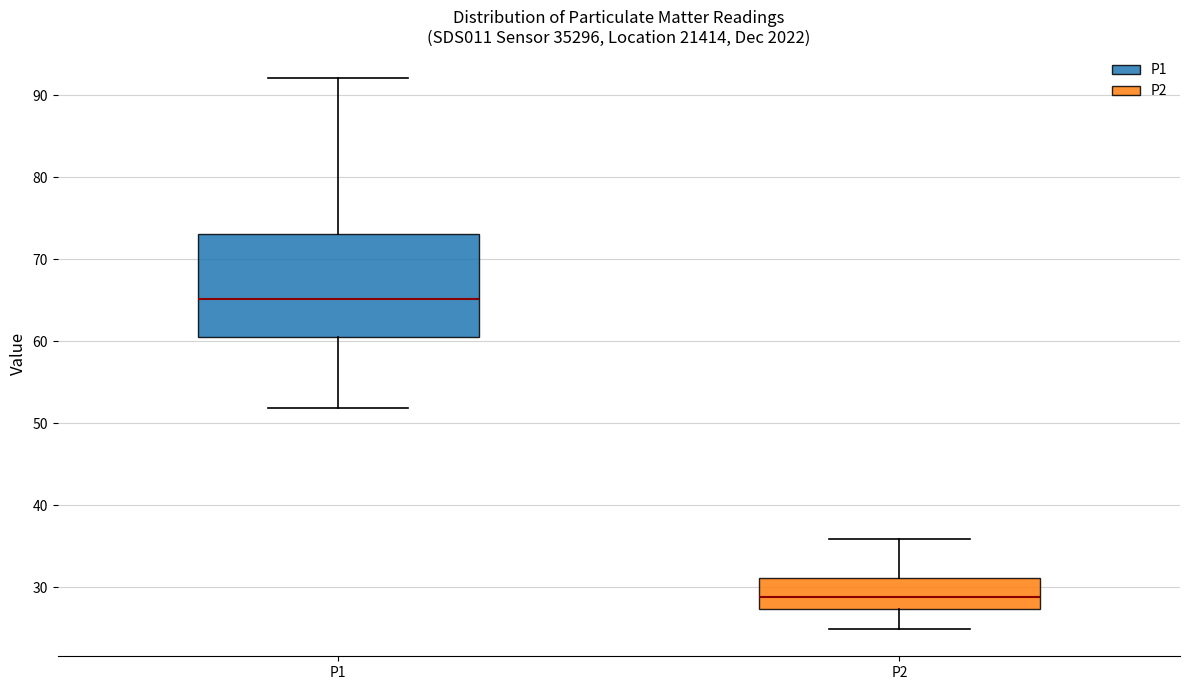

Which box has the lowest median line?

P2